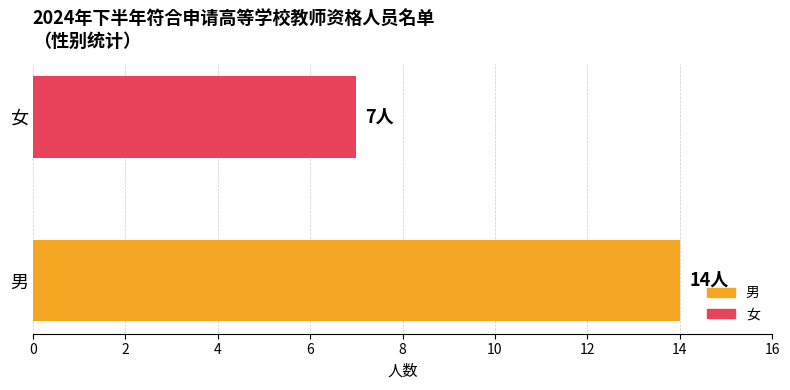

List the labels in order of value, largest first.

男, 女